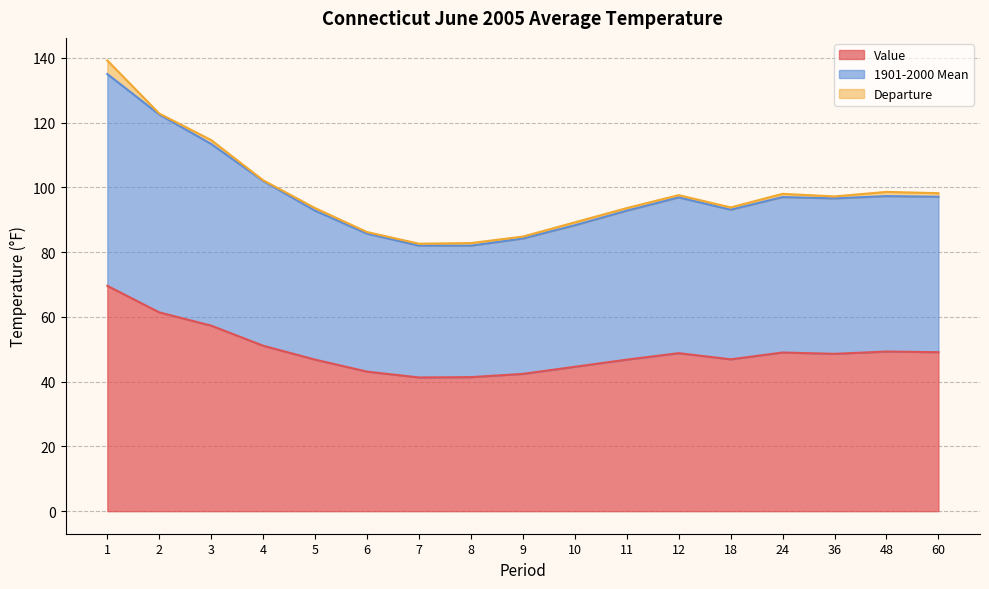

At which label does 1901-2000 Mean reach its peak?

1